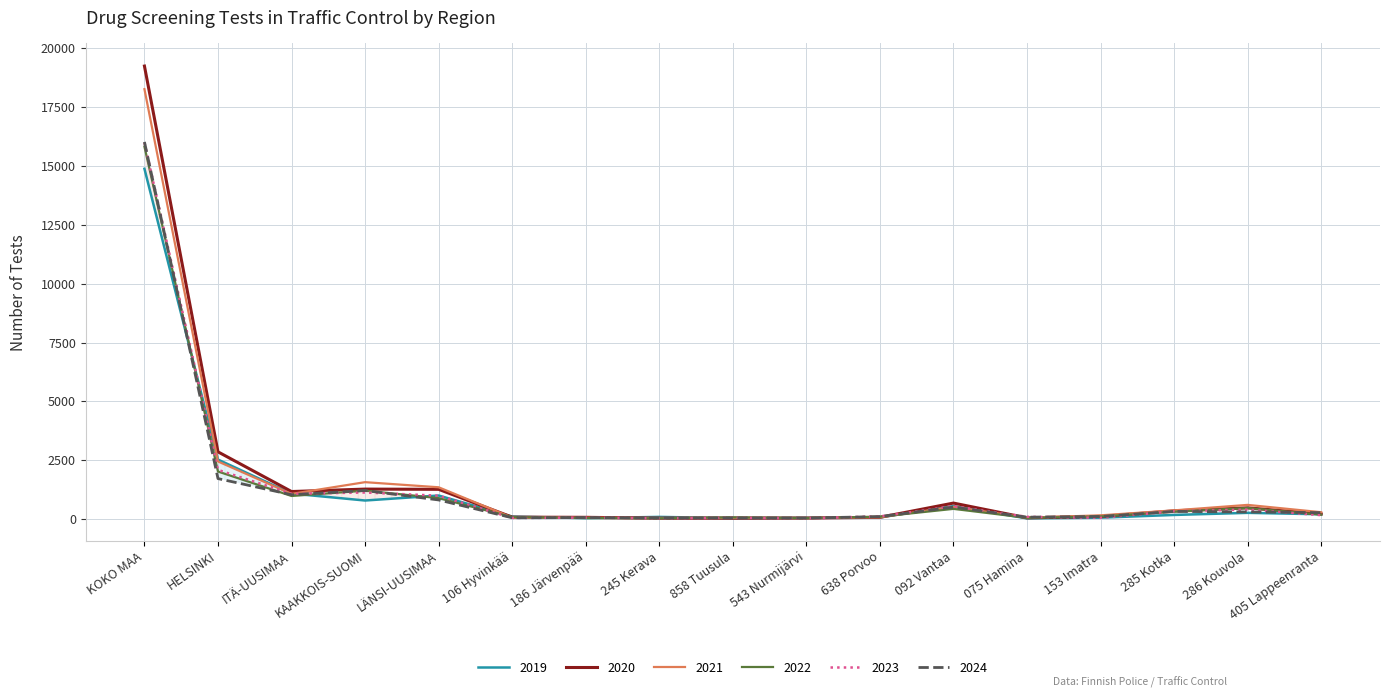

Reading left to right, list all the values displayed in this chart.

2019: KOKO MAA=14881	HELSINKI=2532	ITÄ-UUSIMAA=1090	KAAKKOIS-SUOMI=794	LÄNSI-UUSIMAA=1006	106 Hyvinkää=112	186 Järvenpää=45	245 Kerava=98	858 Tuusula=46	543 Nurmijärvi=58	638 Porvoo=74	092 Vantaa=556	075 Hamina=35	153 Imatra=65	285 Kotka=181	286 Kouvola=270	405 Lappeenranta=210
2020: KOKO MAA=19243	HELSINKI=2860	ITÄ-UUSIMAA=1175	KAAKKOIS-SUOMI=1279	LÄNSI-UUSIMAA=1269	106 Hyvinkää=87	186 Järvenpää=80	245 Kerava=43	858 Tuusula=43	543 Nurmijärvi=49	638 Porvoo=80	092 Vantaa=685	075 Hamina=57	153 Imatra=119	285 Kotka=355	286 Kouvola=483	405 Lappeenranta=225
2021: KOKO MAA=18262	HELSINKI=2452	ITÄ-UUSIMAA=1075	KAAKKOIS-SUOMI=1573	LÄNSI-UUSIMAA=1356	106 Hyvinkää=69	186 Järvenpää=63	245 Kerava=52	858 Tuusula=60	543 Nurmijärvi=51	638 Porvoo=81	092 Vantaa=527	075 Hamina=64	153 Imatra=164	285 Kotka=375	286 Kouvola=608	405 Lappeenranta=297
2022: KOKO MAA=15820	HELSINKI=2025	ITÄ-UUSIMAA=986	KAAKKOIS-SUOMI=1212	LÄNSI-UUSIMAA=897	106 Hyvinkää=91	186 Järvenpää=48	245 Kerava=40	858 Tuusula=79	543 Nurmijärvi=45	638 Porvoo=107	092 Vantaa=439	075 Hamina=59	153 Imatra=116	285 Kotka=318	286 Kouvola=475	405 Lappeenranta=191
2023: KOKO MAA=15990	HELSINKI=2094	ITÄ-UUSIMAA=1080	KAAKKOIS-SUOMI=1134	LÄNSI-UUSIMAA=998	106 Hyvinkää=54	186 Järvenpää=67	245 Kerava=38	858 Tuusula=63	543 Nurmijärvi=39	638 Porvoo=119	092 Vantaa=553	075 Hamina=102	153 Imatra=60	285 Kotka=337	286 Kouvola=409	405 Lappeenranta=172
2024: KOKO MAA=16022	HELSINKI=1725	ITÄ-UUSIMAA=1039	KAAKKOIS-SUOMI=1219	LÄNSI-UUSIMAA=818	106 Hyvinkää=61	186 Järvenpää=72	245 Kerava=49	858 Tuusula=56	543 Nurmijärvi=50	638 Porvoo=110	092 Vantaa=515	075 Hamina=87	153 Imatra=115	285 Kotka=332	286 Kouvola=308	405 Lappeenranta=279